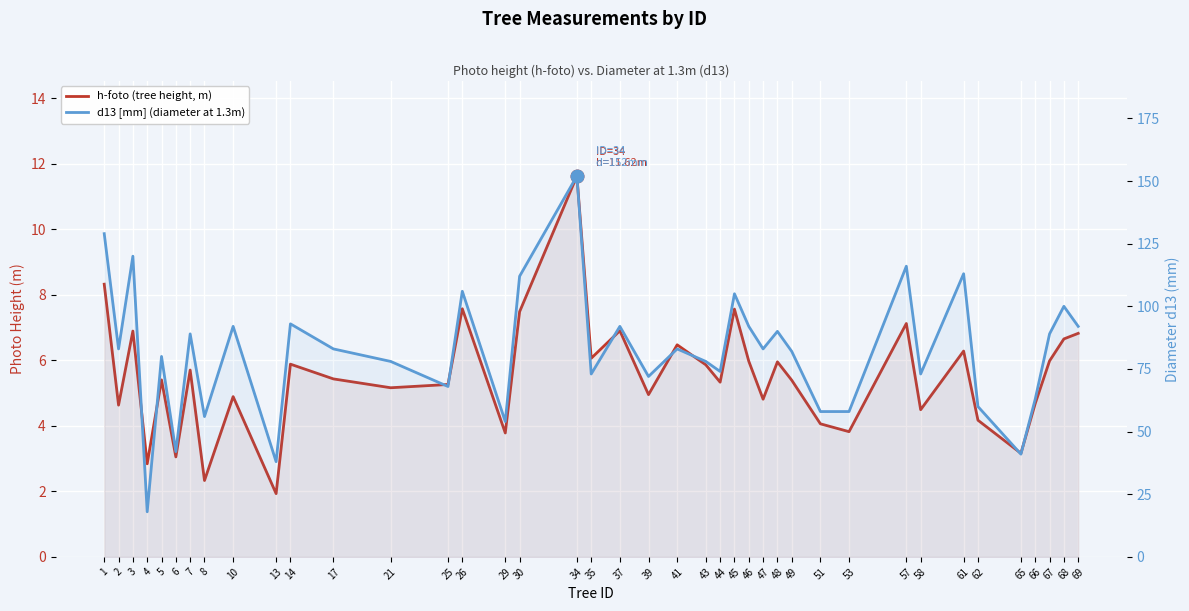

True or false: d13 [mm] (diameter at 1.3m) and h-foto (tree height, m) cross at least once.

False